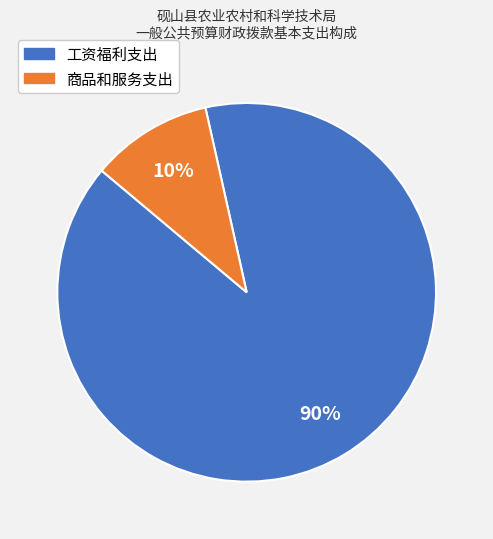

Which has a higher value, 商品和服务支出 or 工资福利支出?

工资福利支出